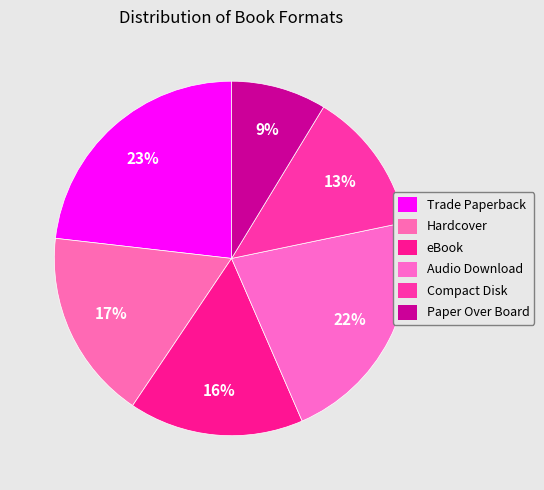

How many segments does this pie chart have?

6